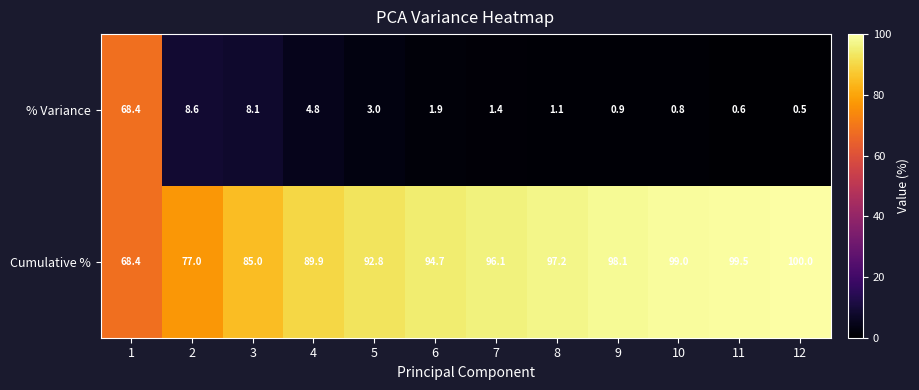

Which series has the widest spread of values?

% Variance